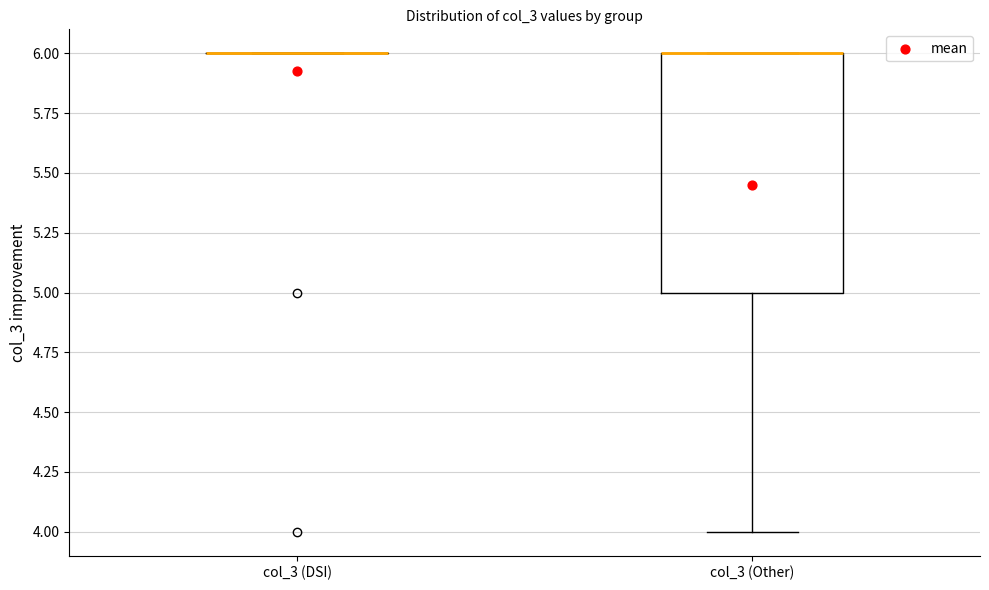

Reading left to right, read every box against the y-axis: the position of its median line, the range the box covers, and the ends of its whiskers. The values are not printed on the chart, so give them approximately, as read against the axis.

col_3 (DSI): box collapsed to a line at 6, whiskers 6 to 6
col_3 (Other): median 6 (drawn on the box's upper edge), box 5 to 6, whiskers 4 to 6